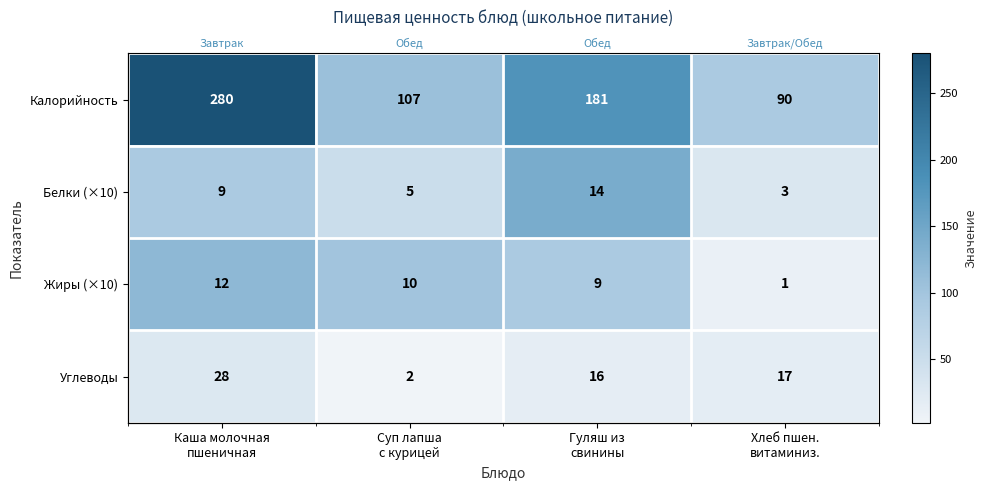

What is the minimum value shown in the chart?

2